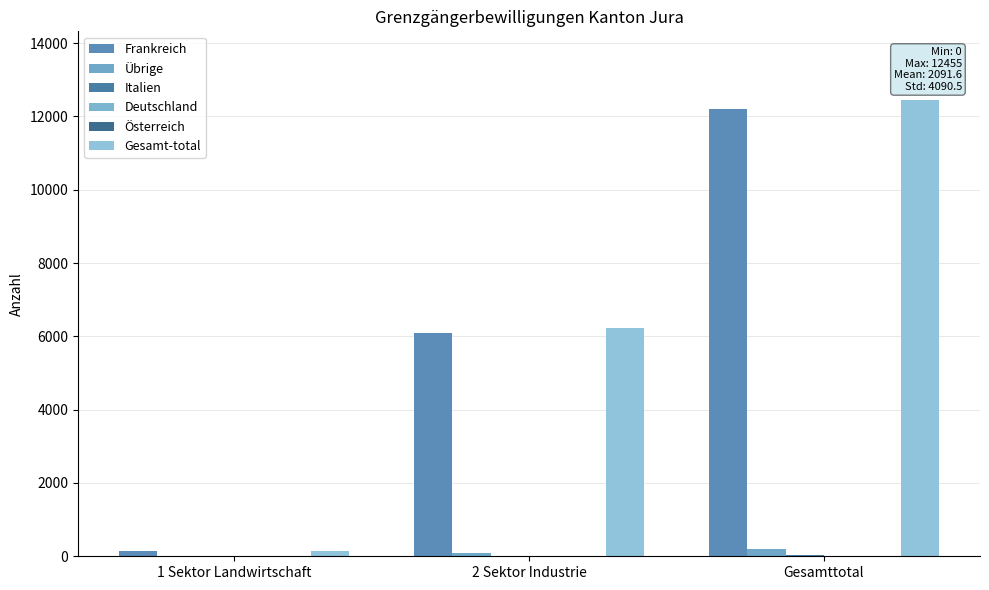

Which series has the widest spread of values?

Gesamt-total